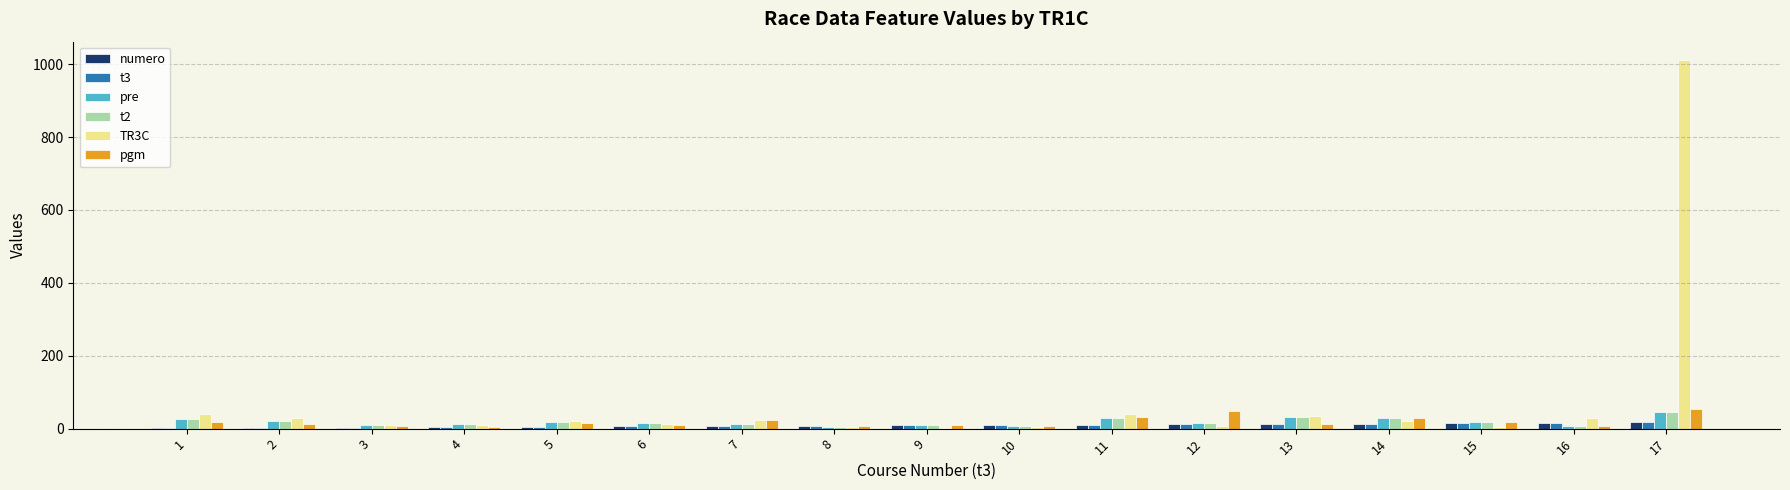

Which series has the largest total across all categories?

TR3C